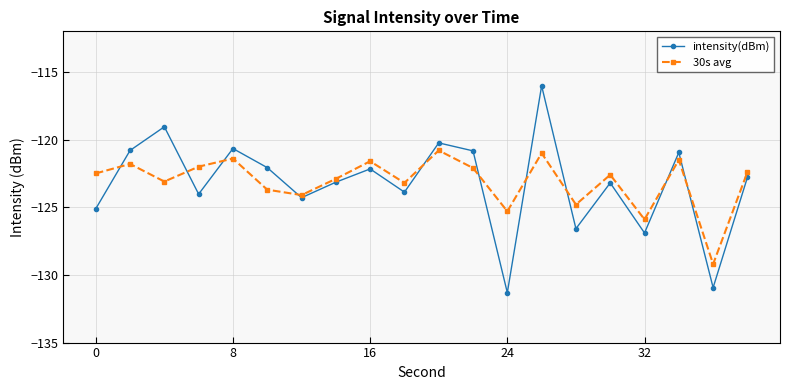

What is the difference between the maximum and minimum values in the intensity(dBm) series?

15.3